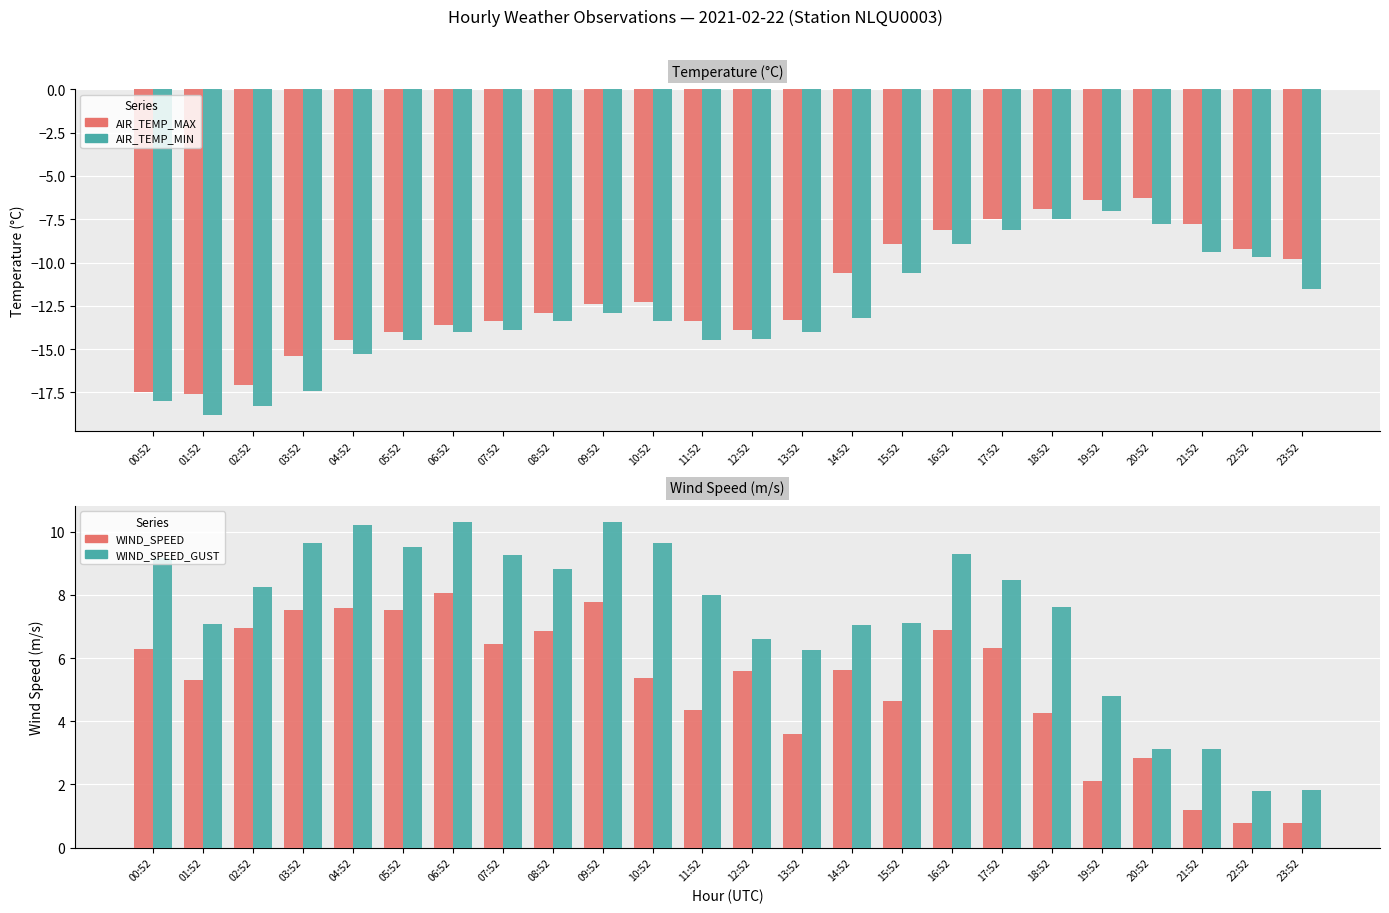

Reading right to left, list all the values displayed in this chart.

AIR_TEMP_MAX: -9.8	-9.2	-7.8	-6.3	-6.4	-6.9	-7.5	-8.1	-8.9	-10.6	-13.3	-13.9	-13.4	-12.3	-12.4	-12.9	-13.4	-13.6	-14.0	-14.5	-15.4	-17.1	-17.6	-17.5
AIR_TEMP_MIN: -11.5	-9.7	-9.4	-7.8	-7.0	-7.5	-8.1	-8.9	-10.6	-13.2	-14.0	-14.4	-14.5	-13.4	-12.9	-13.4	-13.9	-14.0	-14.5	-15.3	-17.4	-18.3	-18.8	-18.0
WIND_SPEED: 0.8	0.8	1.2	2.8	2.1	4.2	6.3	6.9	4.6	5.6	3.6	5.6	4.4	5.4	7.8	6.9	6.4	8.1	7.5	7.6	7.5	6.9	5.3	6.3
WIND_SPEED_GUST: 1.8	1.8	3.1	3.1	4.8	7.6	8.5	9.3	7.1	7.1	6.2	6.6	8.0	9.6	10.3	8.8	9.2	10.3	9.5	10.2	9.6	8.2	7.1	9.2